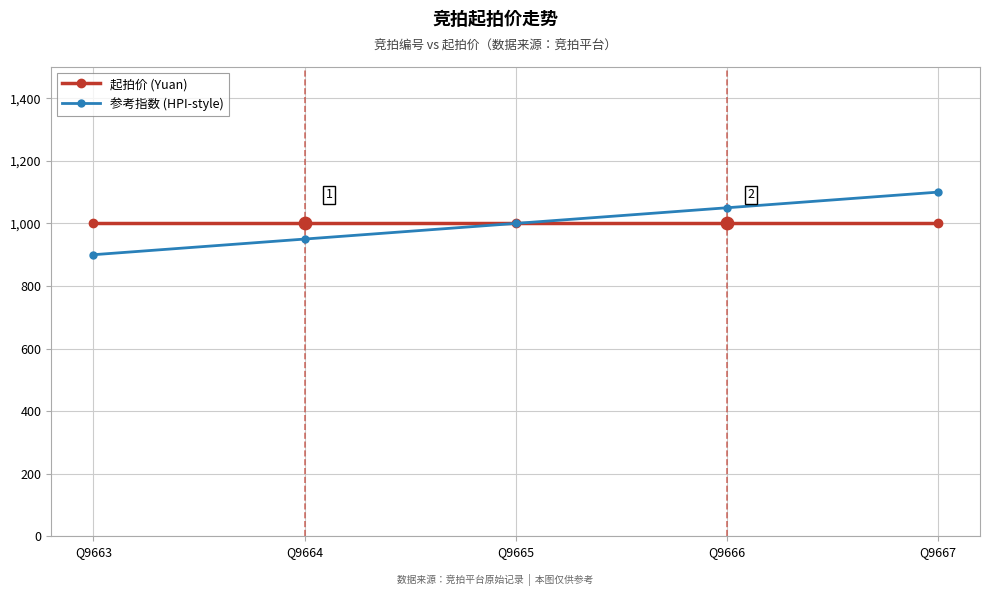

Is the value of 参考指数 (HPI-style) at Q9664 greater than the value of 起拍价 (Yuan) at Q9663?

No